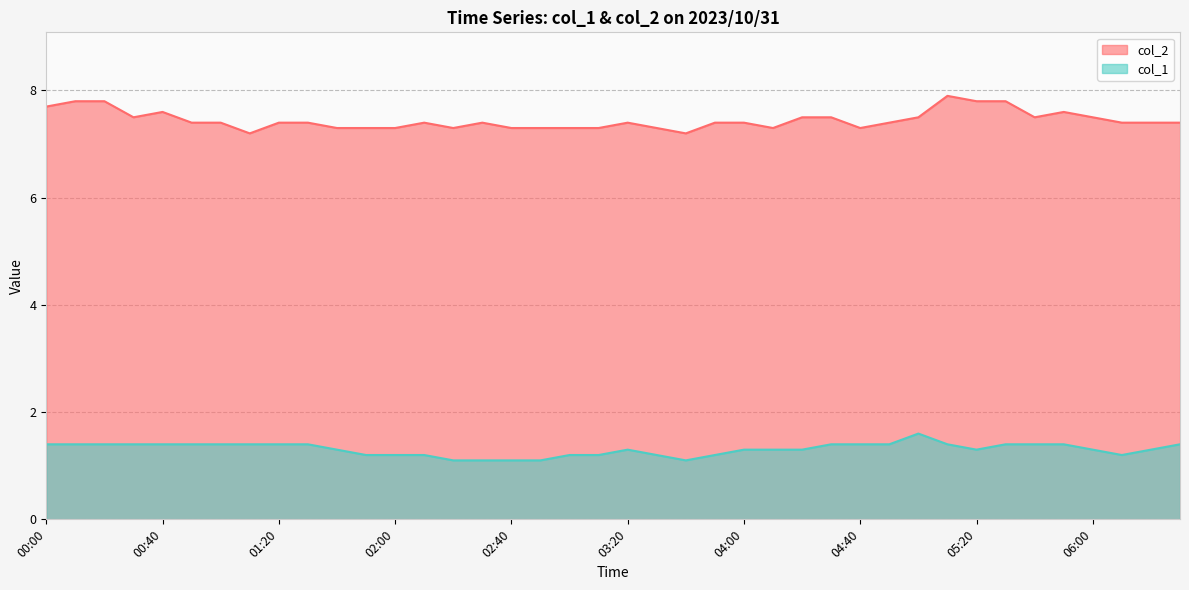

Reading left to right, transcribe all the data shown in this chart.

col_2: 00:00=7.7	00:10=7.8	00:20=7.8	00:30=7.5	00:40=7.6	00:50=7.4	01:00=7.4	01:10=7.2	01:20=7.4	01:30=7.4	01:40=7.3	01:50=7.3	02:00=7.3	02:10=7.4	02:20=7.3	02:30=7.4	02:40=7.3	02:50=7.3	03:00=7.3	03:10=7.3	03:20=7.4	03:30=7.3	03:40=7.2	03:50=7.4	04:00=7.4	04:10=7.3	04:20=7.5	04:30=7.5	04:40=7.3	04:50=7.4	05:00=7.5	05:10=7.9	05:20=7.8	05:30=7.8	05:40=7.5	05:50=7.6	06:00=7.5	06:10=7.4	06:20=7.4	06:30=7.4
col_1: 00:00=1.4	00:10=1.4	00:20=1.4	00:30=1.4	00:40=1.4	00:50=1.4	01:00=1.4	01:10=1.4	01:20=1.4	01:30=1.4	01:40=1.3	01:50=1.2	02:00=1.2	02:10=1.2	02:20=1.1	02:30=1.1	02:40=1.1	02:50=1.1	03:00=1.2	03:10=1.2	03:20=1.3	03:30=1.2	03:40=1.1	03:50=1.2	04:00=1.3	04:10=1.3	04:20=1.3	04:30=1.4	04:40=1.4	04:50=1.4	05:00=1.6	05:10=1.4	05:20=1.3	05:30=1.4	05:40=1.4	05:50=1.4	06:00=1.3	06:10=1.2	06:20=1.3	06:30=1.4